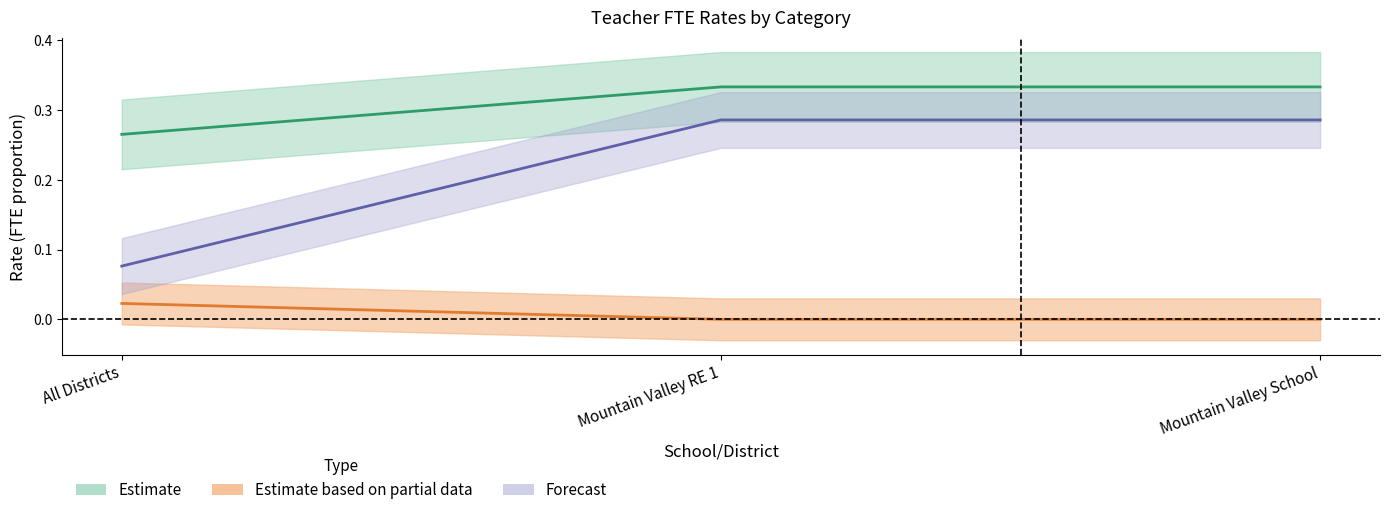

Reading right to left, what are all the values shown in this chart?

Total FTE: 0.3	0.3	0.3
Inexperienced FTE: 0.0	0.0	0.0
Percent Inexperienced FTE: 0.3	0.3	0.1